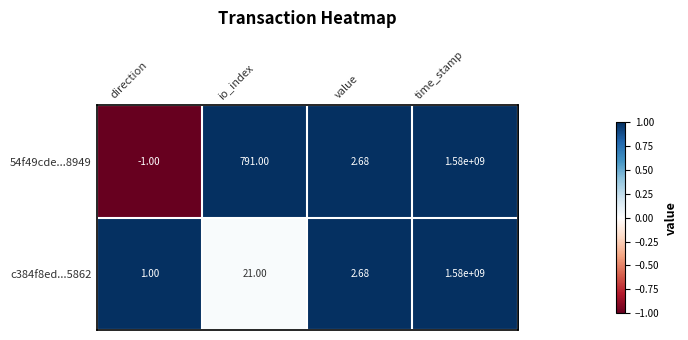

Rank the series by their average value, from highest to lowest.

54f49cde...8949, c384f8ed...5862